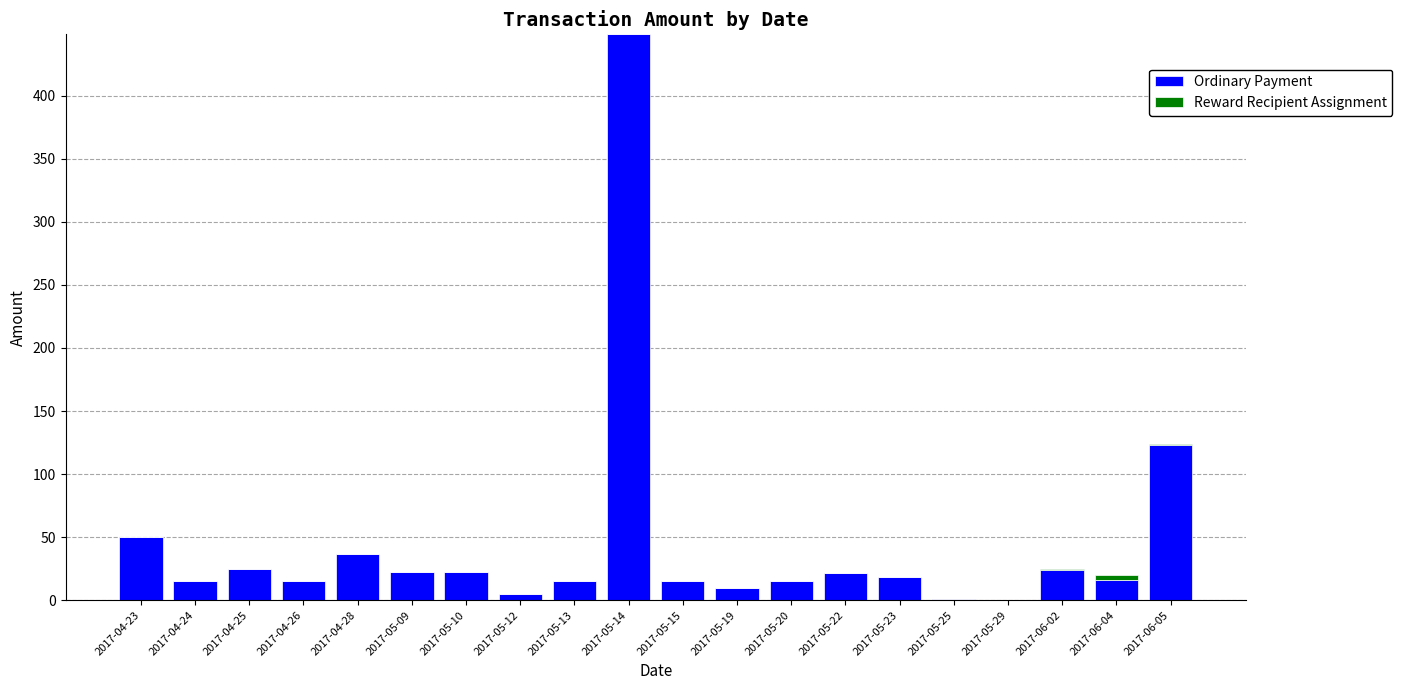

At which category is the sum across all series the highest?

2017-05-14